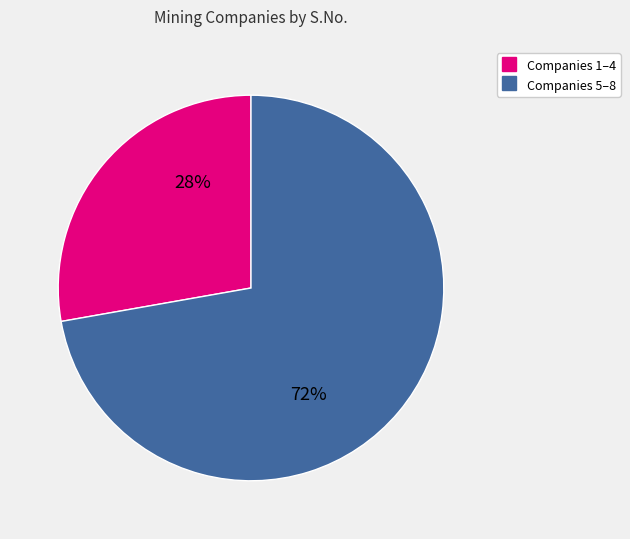

To the nearest percent, what is the average slice percentage?

50%